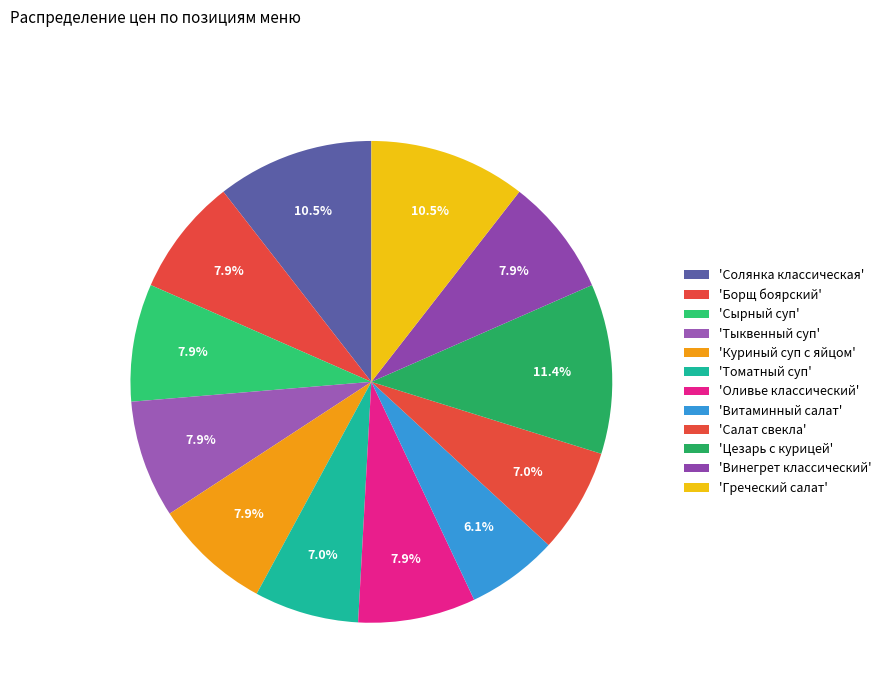

Rank the categories by value from lowest to highest.

Витаминный салат, Томатный суп, Салат свекла, Борщ боярский, Сырный суп, Тыквенный суп, Куриный суп с яйцом, Оливье классический, Винегрет классический, Солянка классическая, Греческий салат, Цезарь с курицей